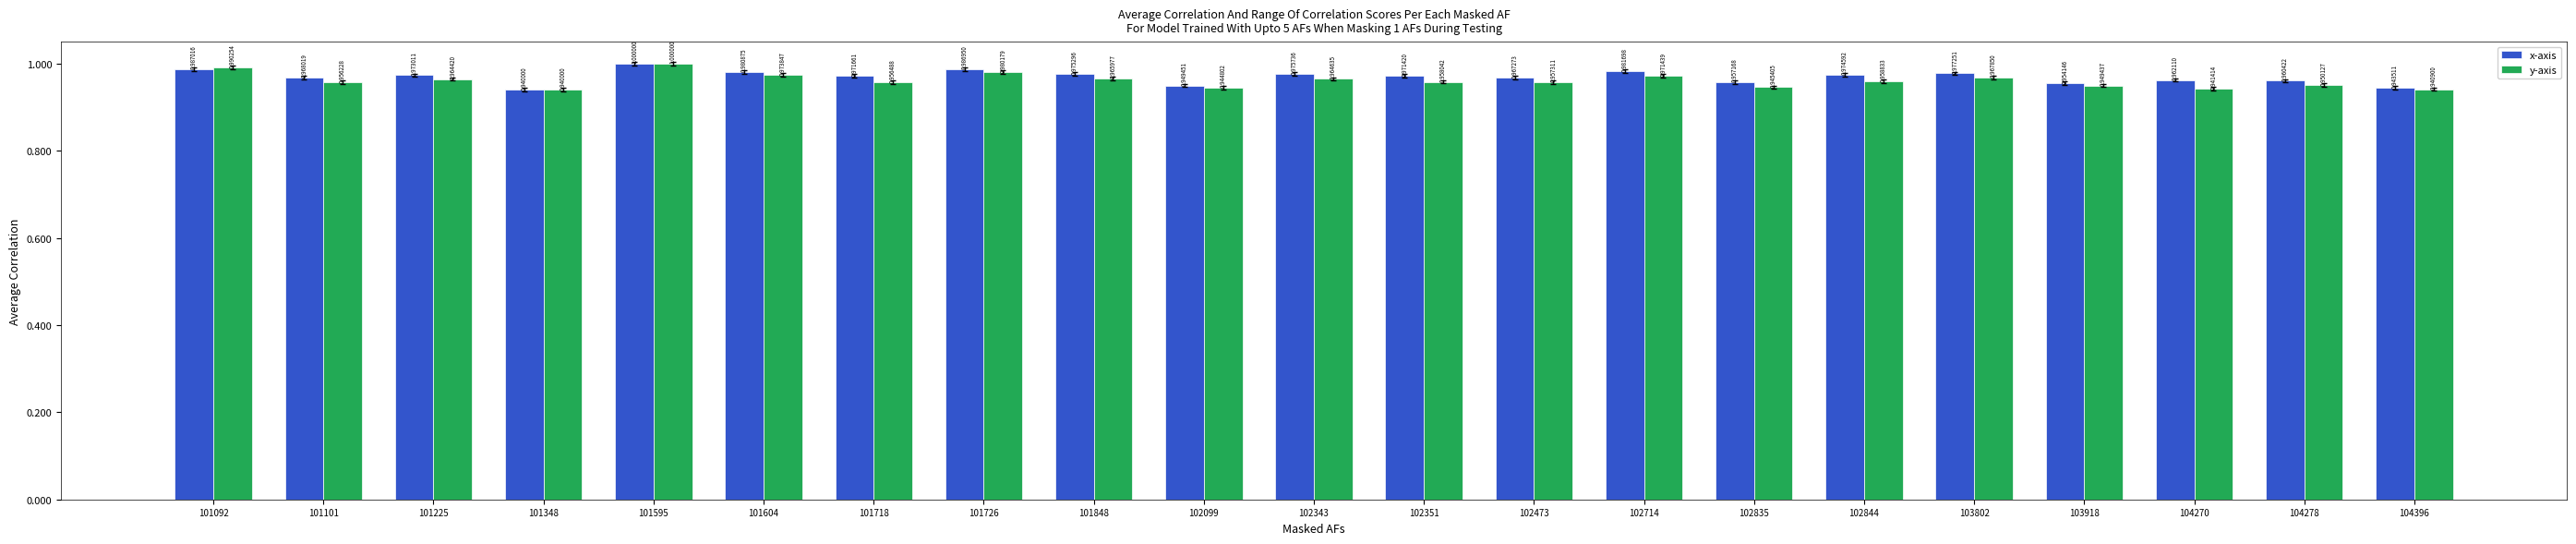

What is the maximum value shown in the chart?

1.0